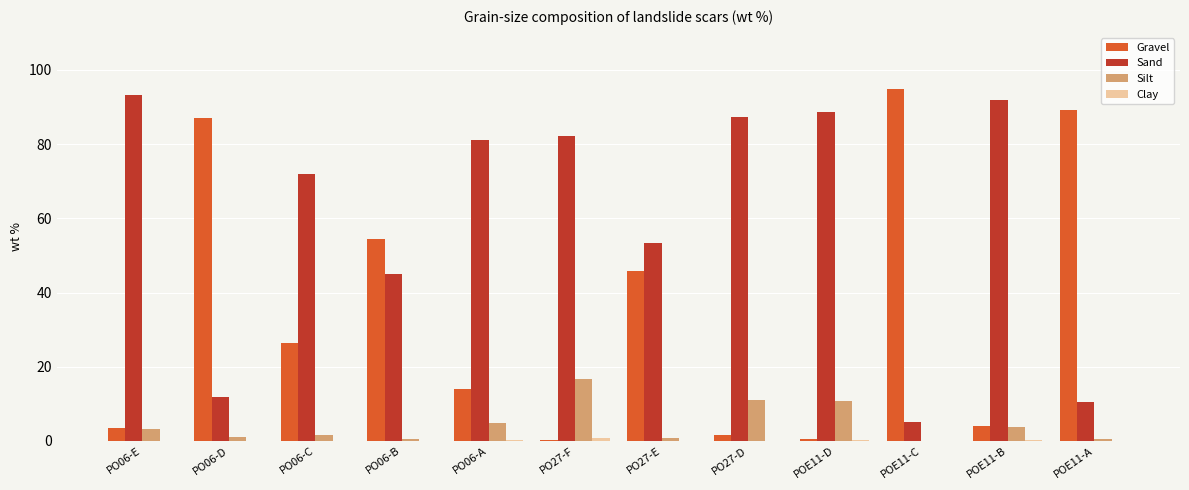

Which series has the largest total across all categories?

Sand